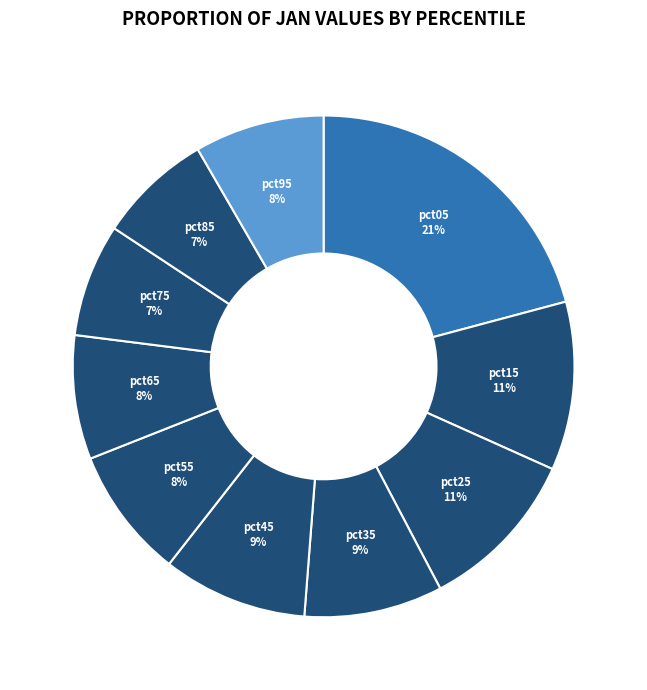

Is there any slice that represents more than half of the pie?

No